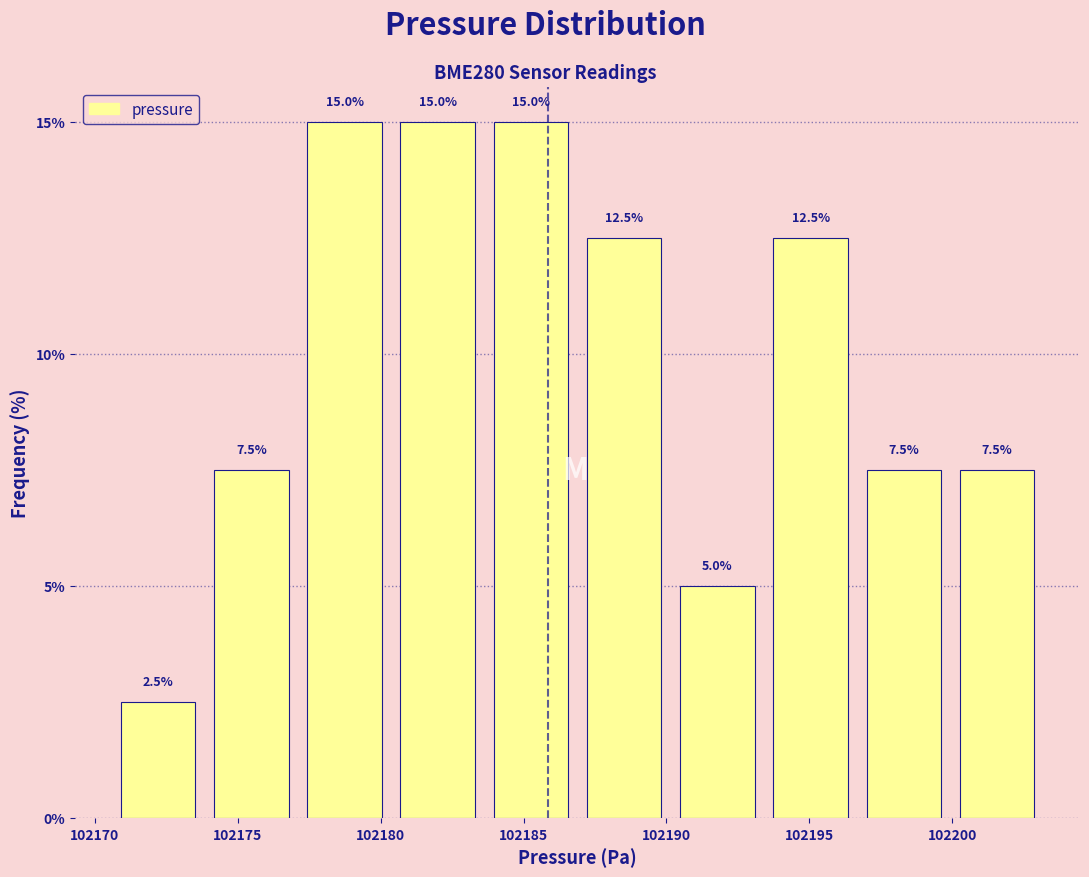

Reading left to right, list every bar in this chart as the range it spans on the x-axis followed by its height. The bar edges are not printed on the chart, so give them approximately, as read against the axis.

102170.5 to 102174.0: 2.5
102174.0 to 102177.0: 7.5
102177.0 to 102180.5: 15.0
102180.5 to 102183.5: 15.0
102183.5 to 102187.0: 15.0
102187.0 to 102190.0: 12.5
102190.0 to 102193.5: 5.0
102193.5 to 102196.5: 12.5
102196.5 to 102200.0: 7.5
102200.0 to 102203.0: 7.5